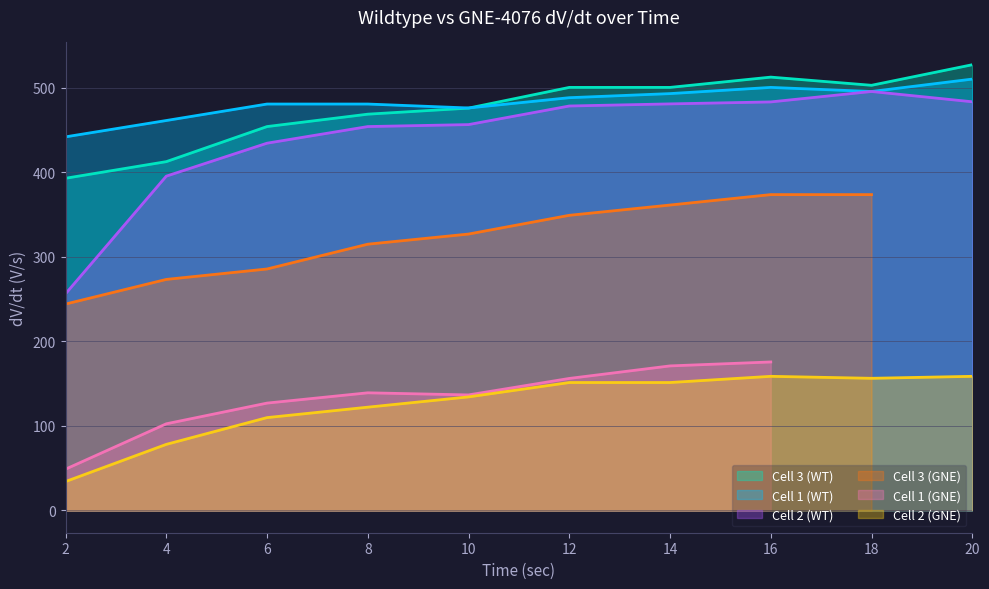

Is it true that Cell 2 (GNE) equals 38.7 at 18?

False